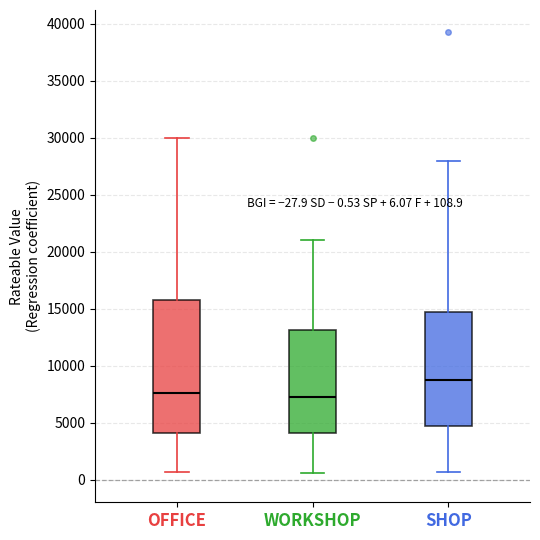

Which box is the tallest, from its lower edge to its upper edge?

OFFICE